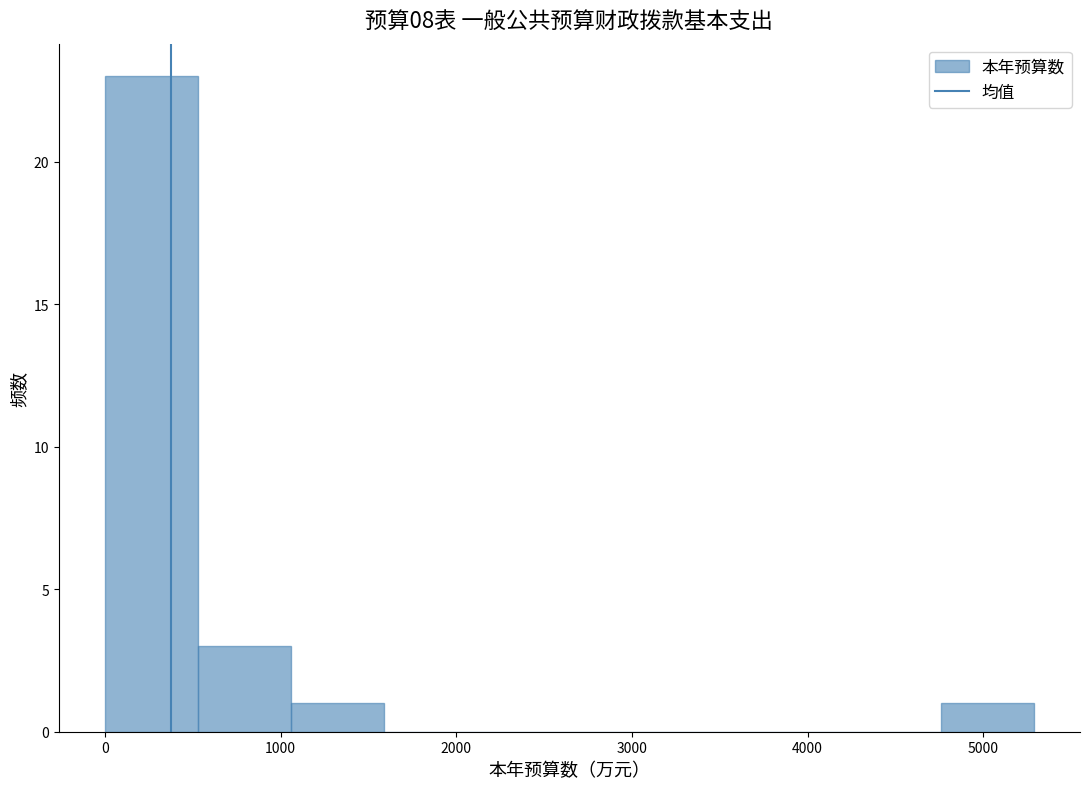

How tall is the bar that spans 4800 to 5300 on the x-axis? Neither the bar edges nor the heights are printed on the chart, so give them approximately, as read against the axes.

1